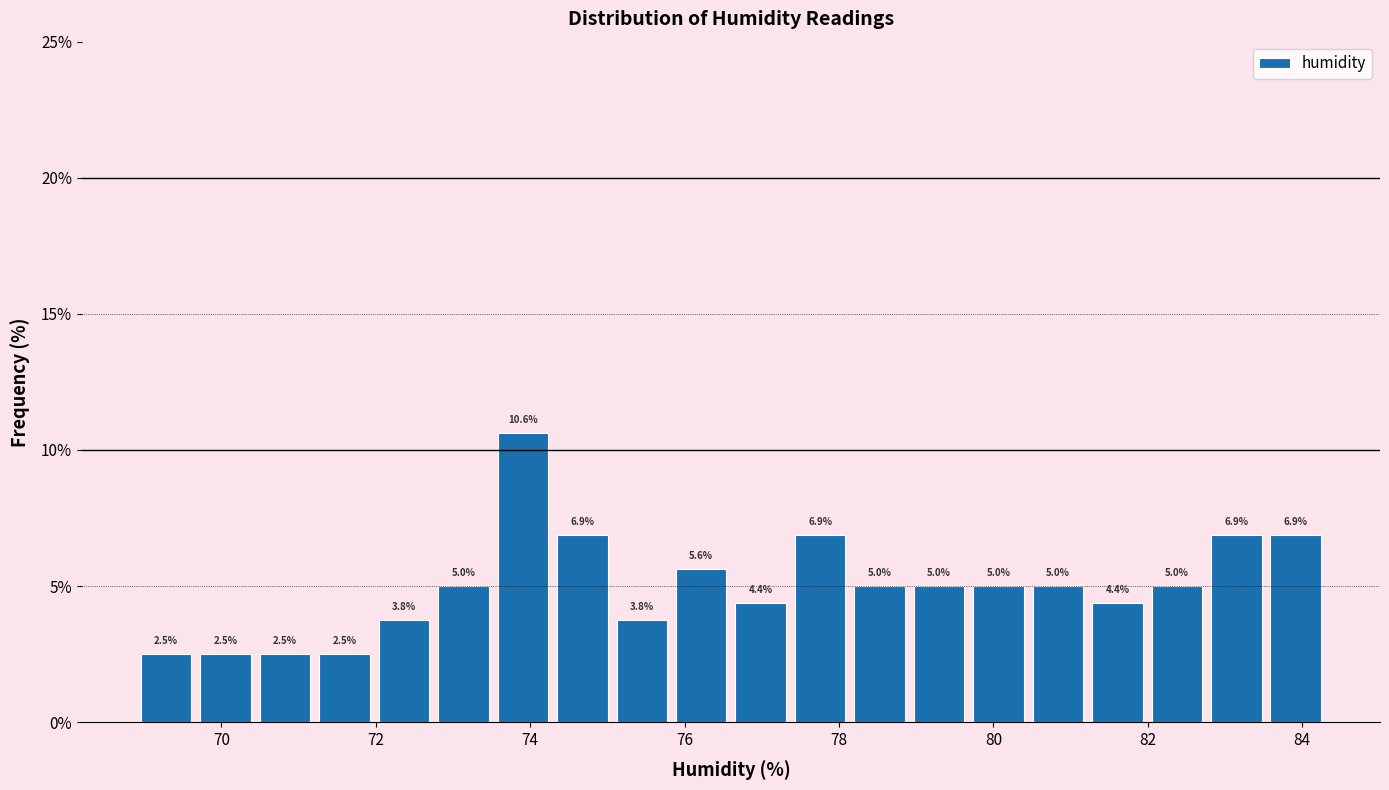

Read against the x-axis, roughly where is the centre of the tallest bar?

74.0